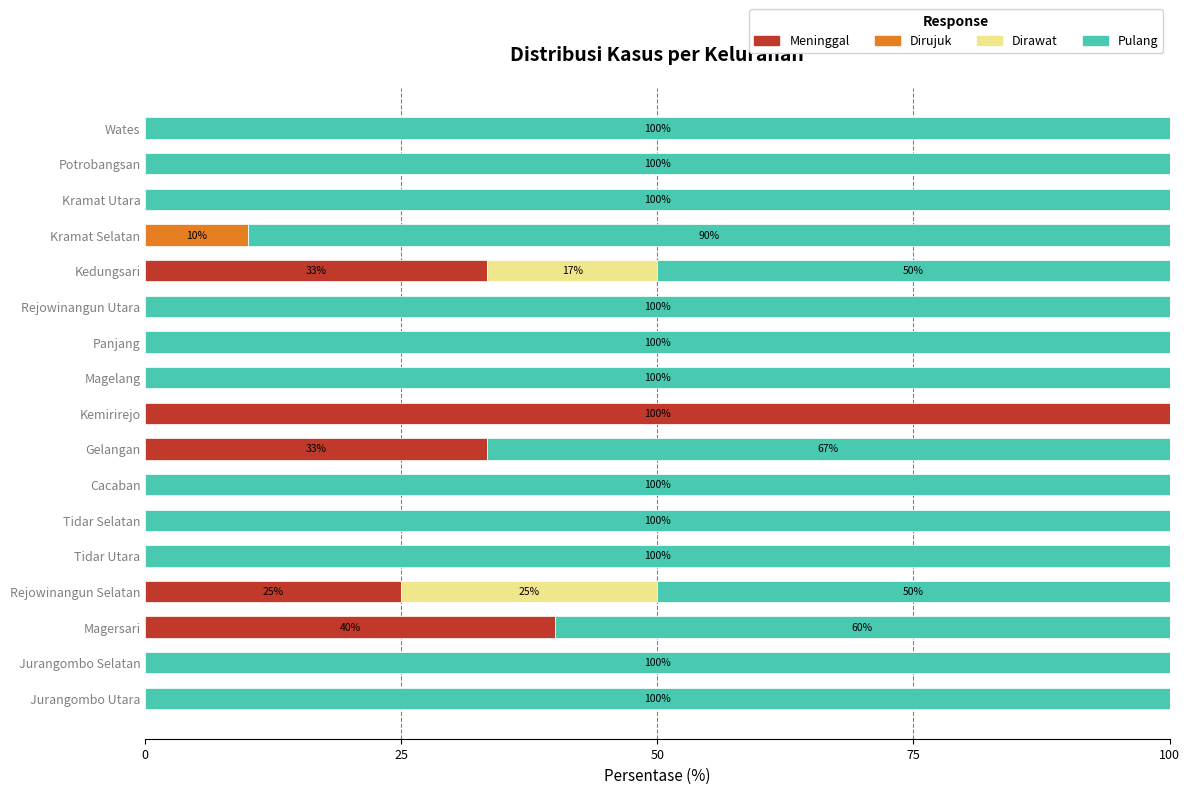

What is the total value across all series at Rejowinangun Utara?

100.0